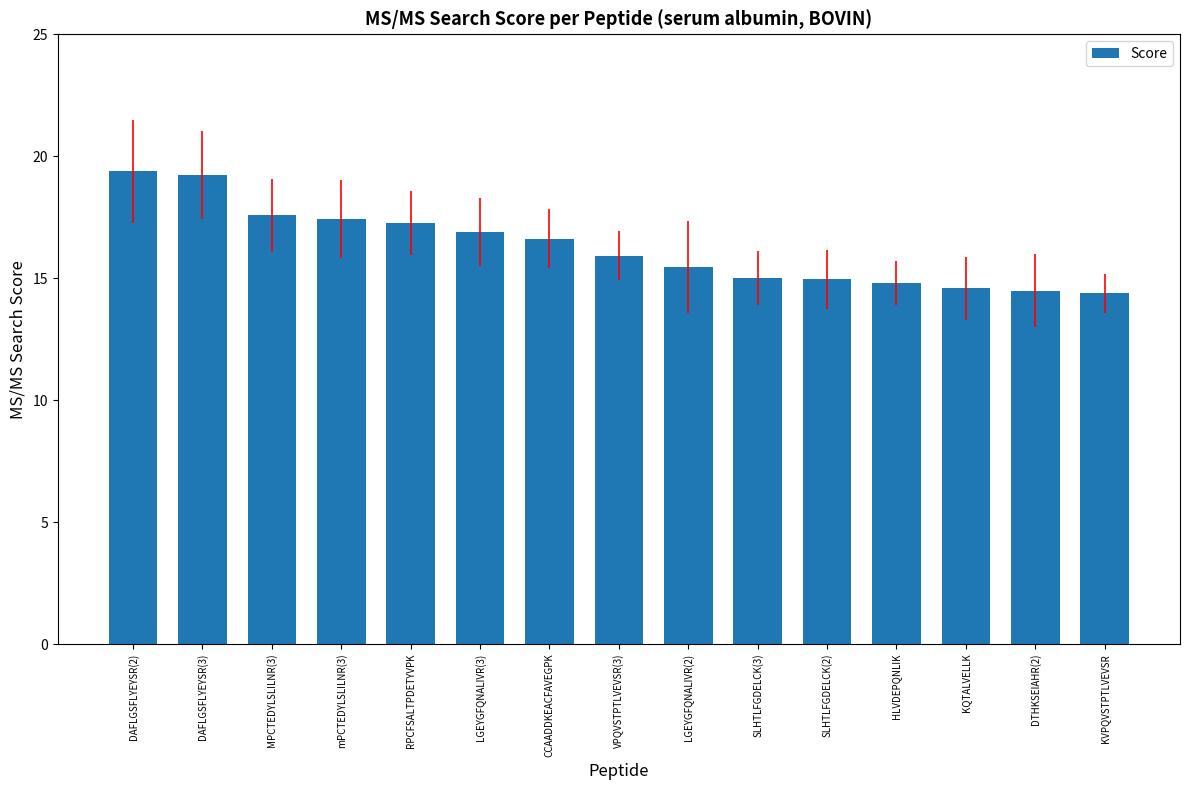

The value at HLVDEPQNLIK is 10.3. True or false?

False